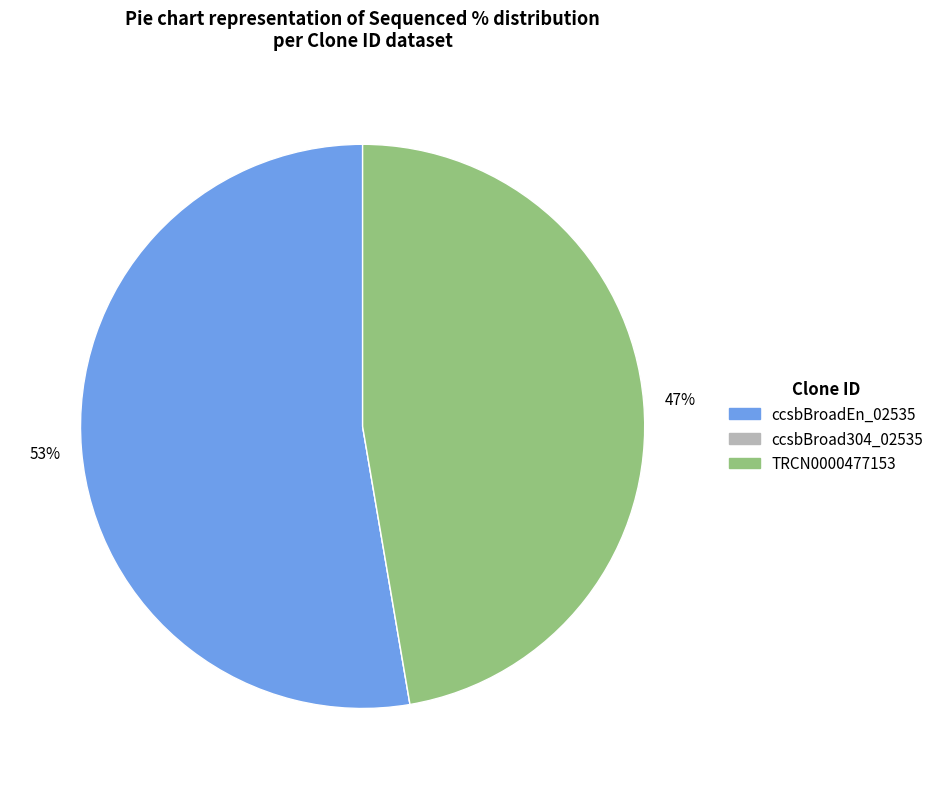

To the nearest percent, what is the difference between the largest and smallest slice percentages?

53%